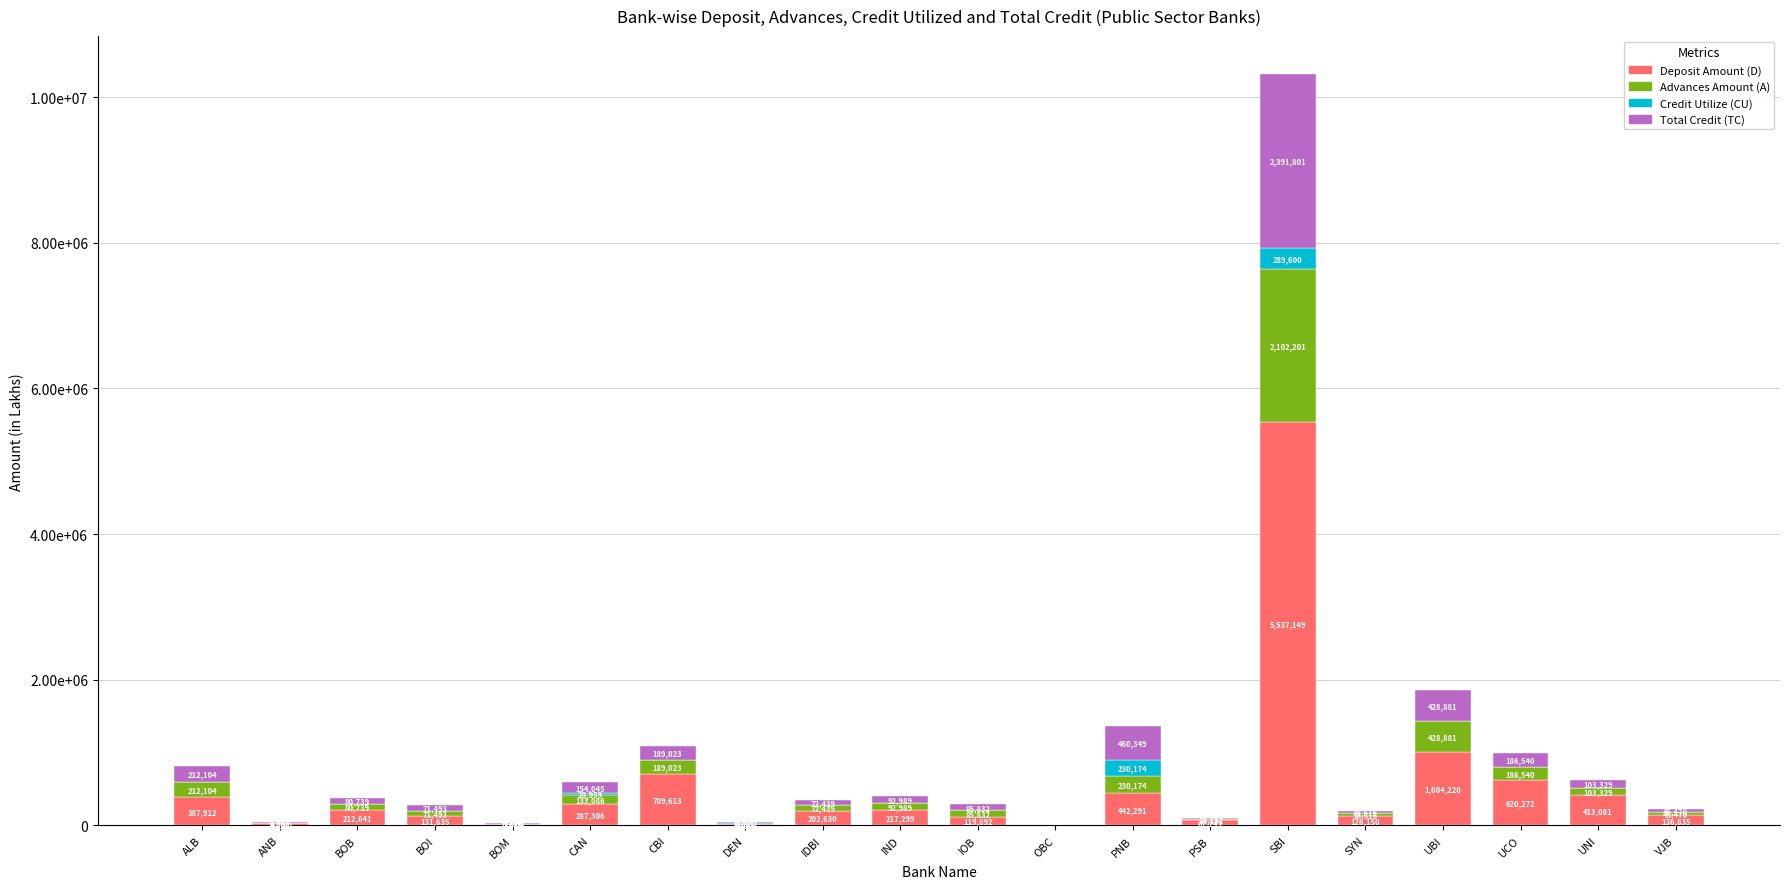

What is the average value of the Total Credit (TC) series?

232885.3